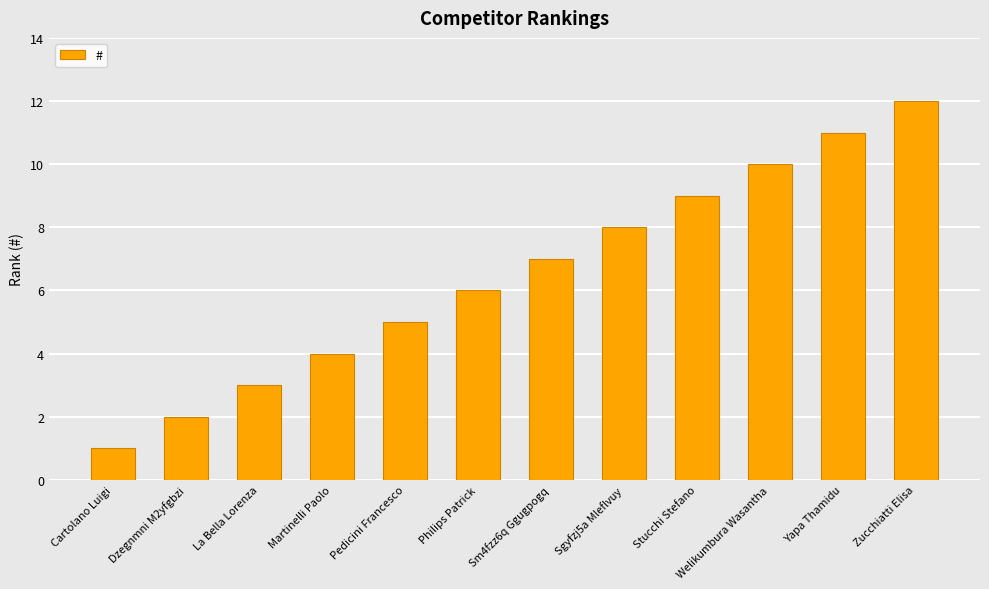

What is the minimum value shown in the chart?

1